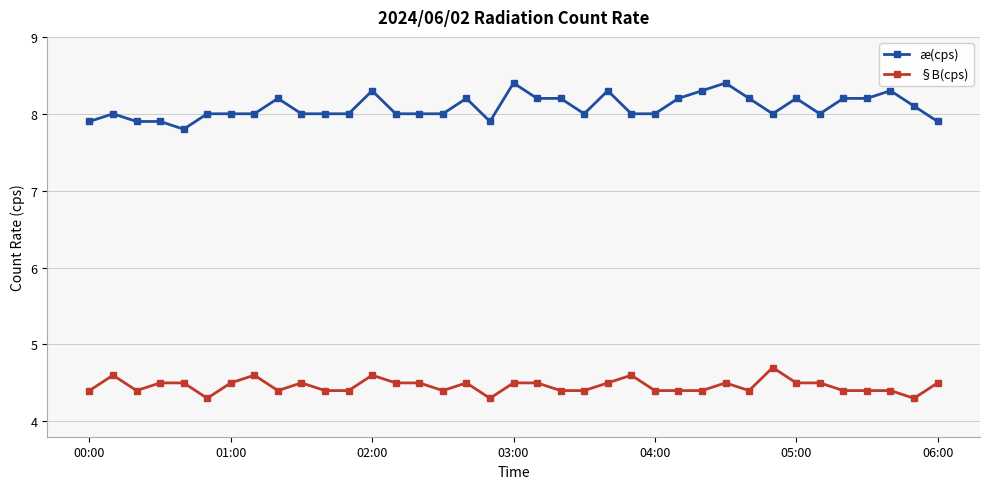

List the series in order of their peak value, lowest first.

§B(cps), æ(cps)